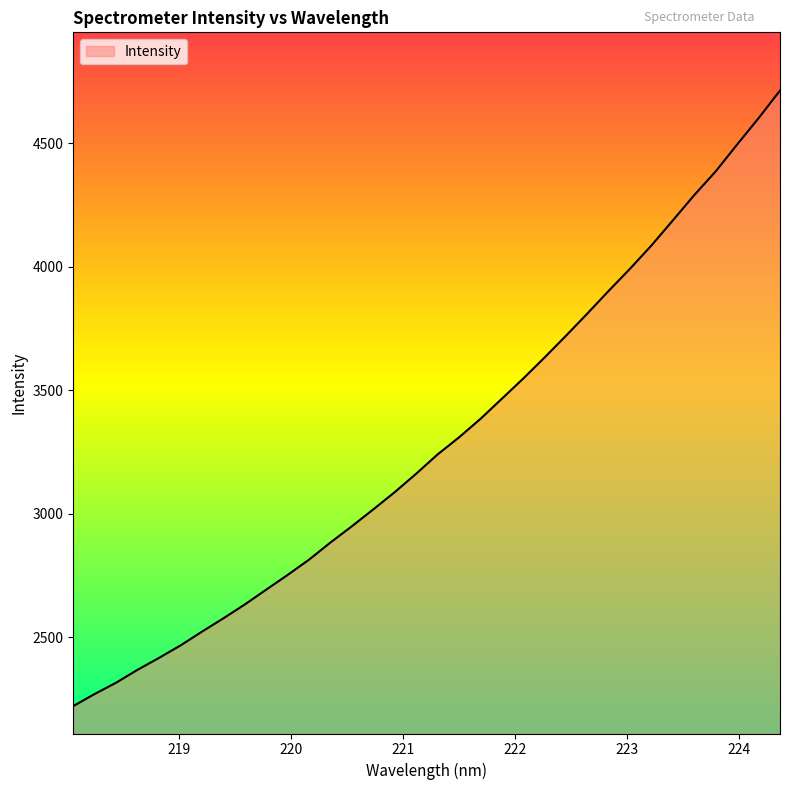

What is the difference between the maximum and minimum values?

2491.3